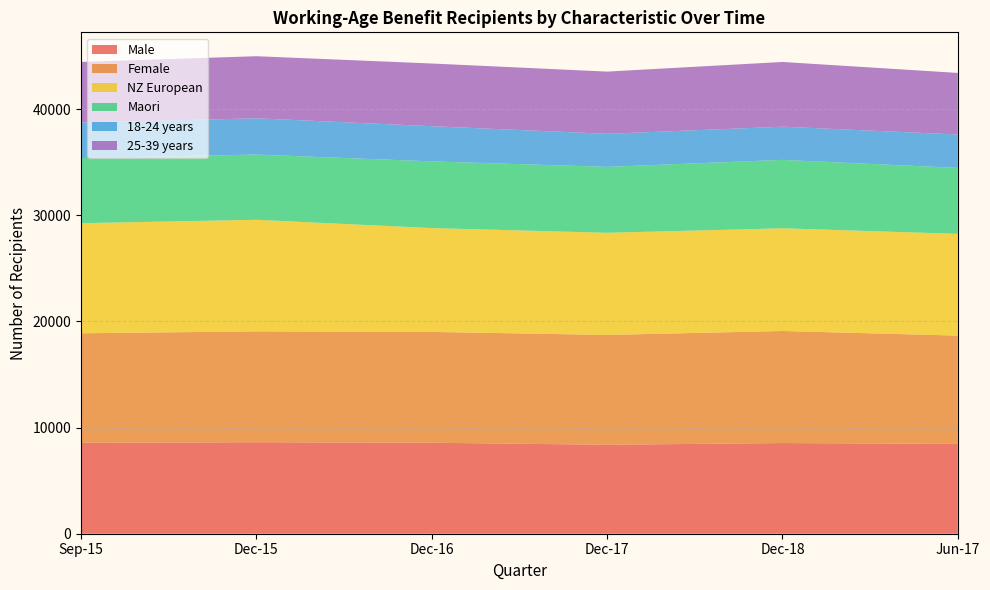

Reading left to right, list all the values displayed in this chart.

Male: Sep-15=8562	Dec-15=8617	Dec-16=8571	Dec-17=8378	Dec-18=8541	Jun-17=8461
Female: Sep-15=10319	Dec-15=10443	Dec-16=10438	Dec-17=10346	Dec-18=10554	Jun-17=10200
NZ European: Sep-15=10369	Dec-15=10510	Dec-16=9781	Dec-17=9622	Dec-18=9674	Jun-17=9585
Maori: Sep-15=6139	Dec-15=6145	Dec-16=6283	Dec-17=6211	Dec-18=6445	Jun-17=6214
18-24 years: Sep-15=3333	Dec-15=3417	Dec-16=3313	Dec-17=3112	Dec-18=3127	Jun-17=3144
25-39 years: Sep-15=5718	Dec-15=5847	Dec-16=5907	Dec-17=5861	Dec-18=6096	Jun-17=5801